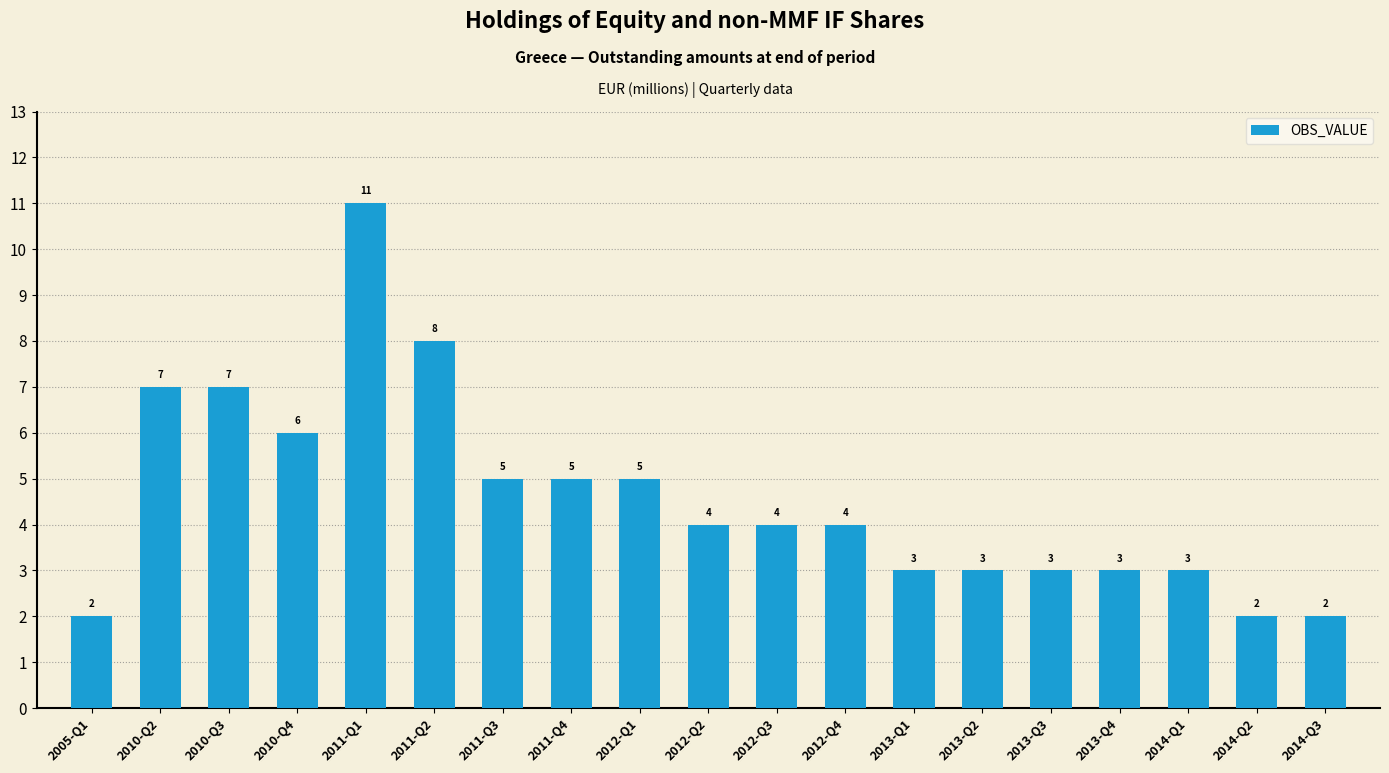

Which label corresponds to the largest value in the chart?

2011-Q1